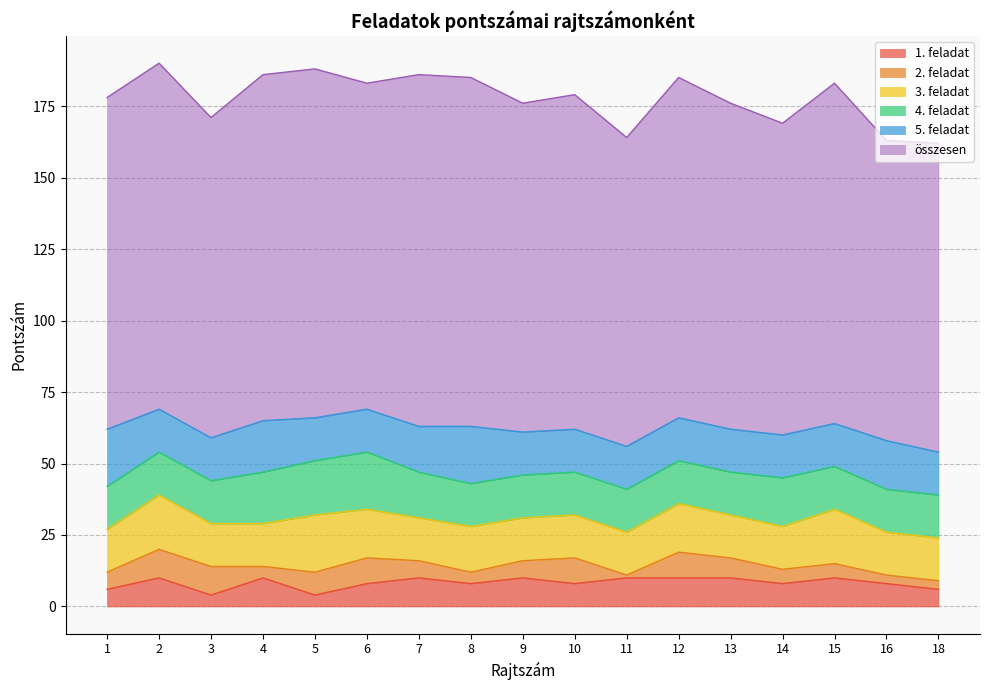

Which series has the largest total across all categories?

összesen